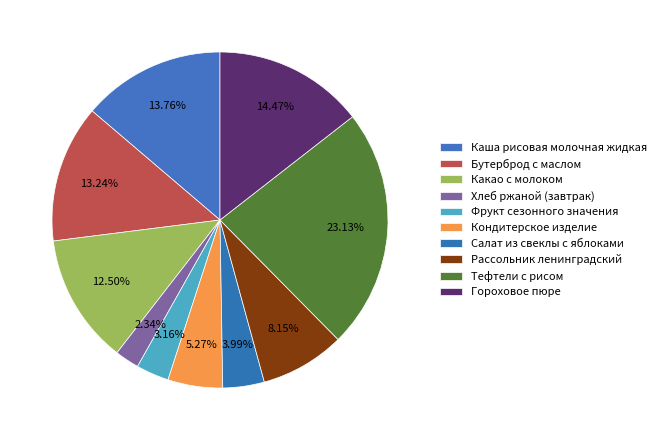

Count the number of slices in the pie.

10